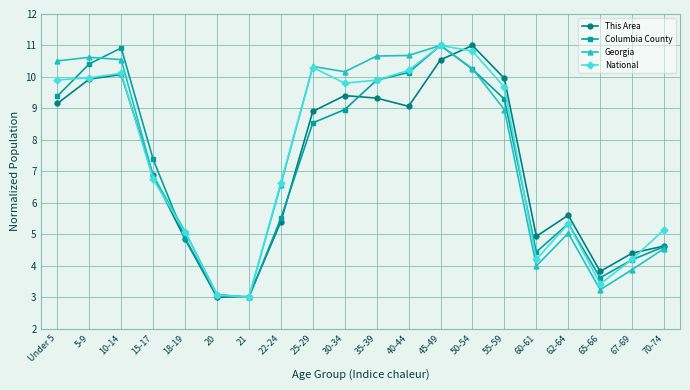

What is the approximate value of This Area at 21?

3.0